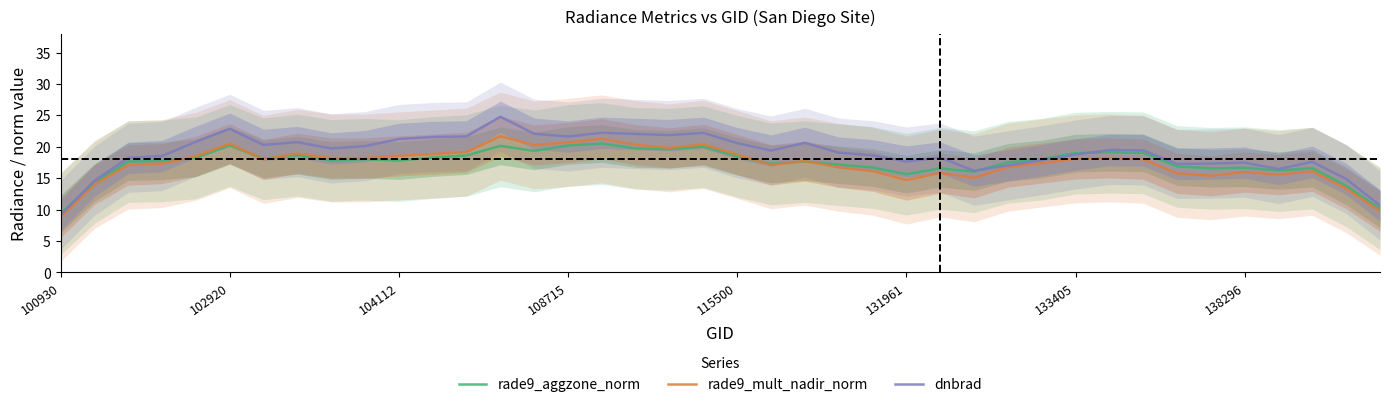

How many interior local peaks does the dnbrad series have?

10